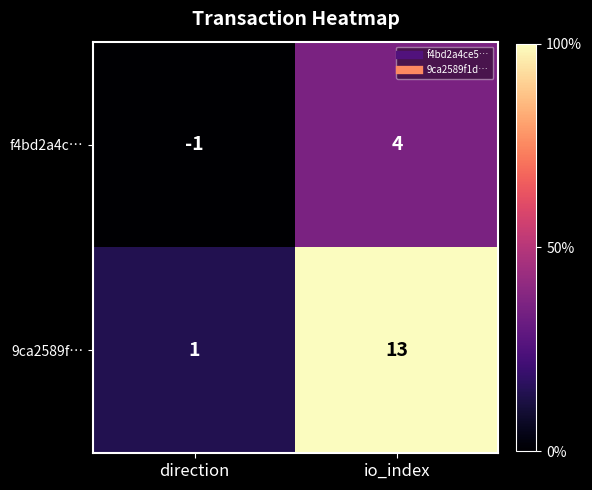

What is the greatest value displayed?

13